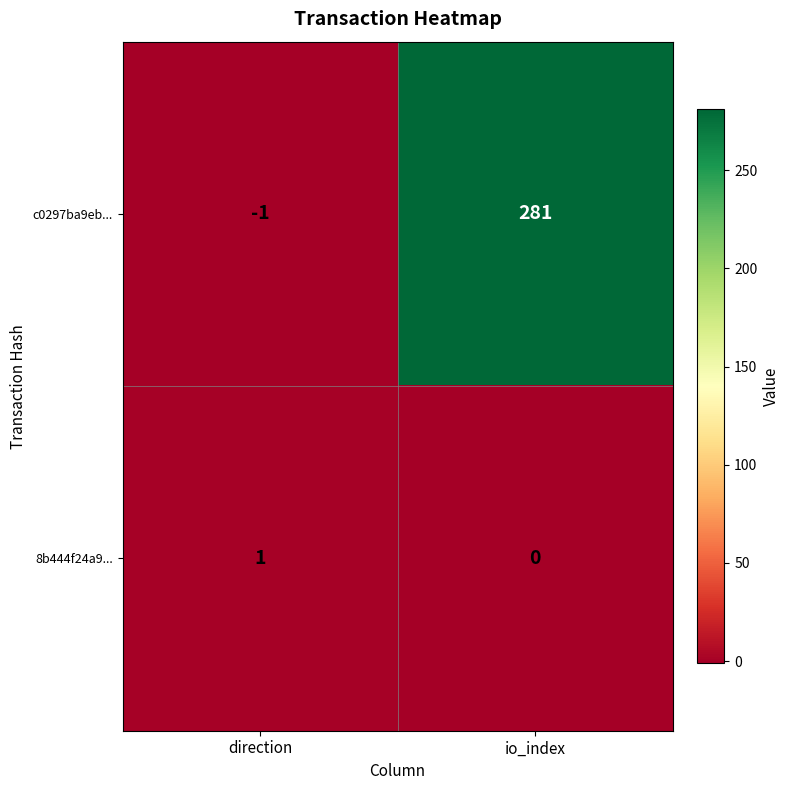

What is the smallest value displayed?

-1